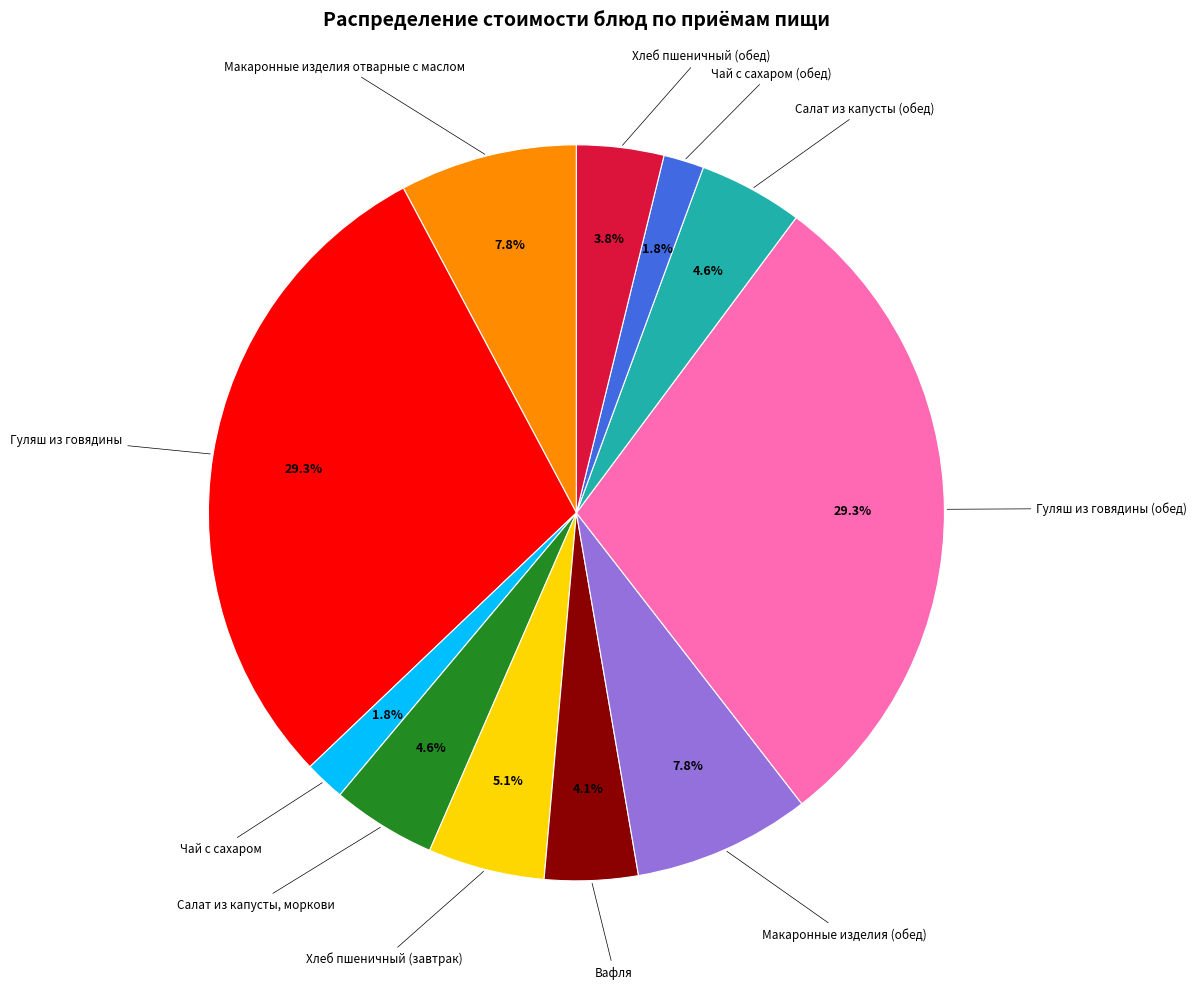

Does any single category account for the majority?

No